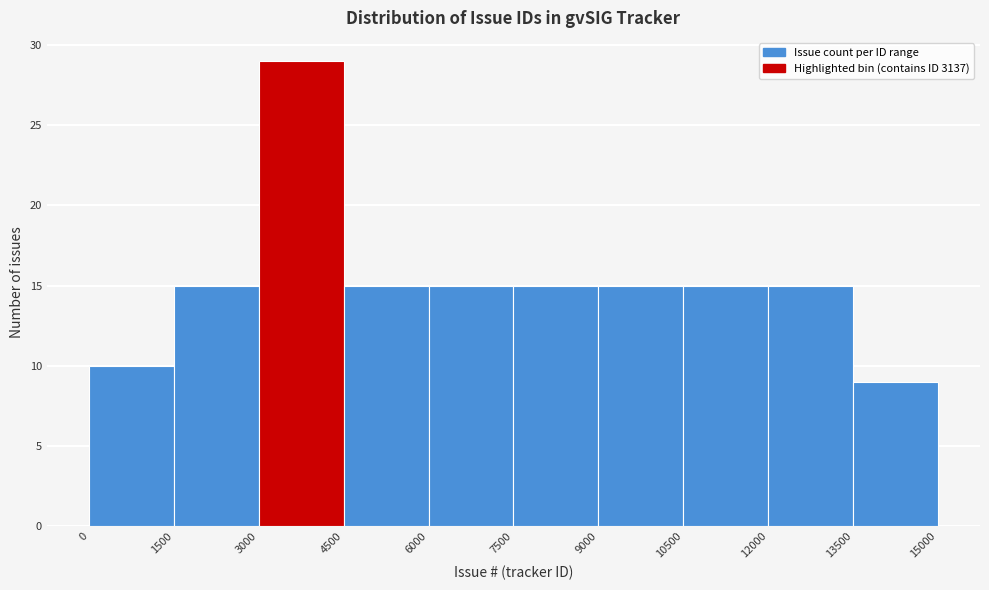

Which range on the x-axis has the tallest bar?

3000 to 4500